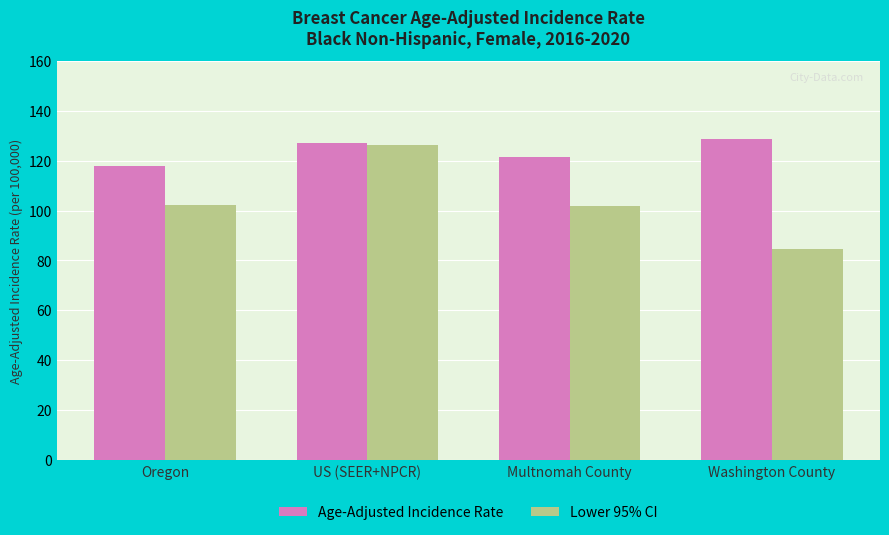

What is the difference between the second highest and minimum values in the Lower 95% CI series?

17.6